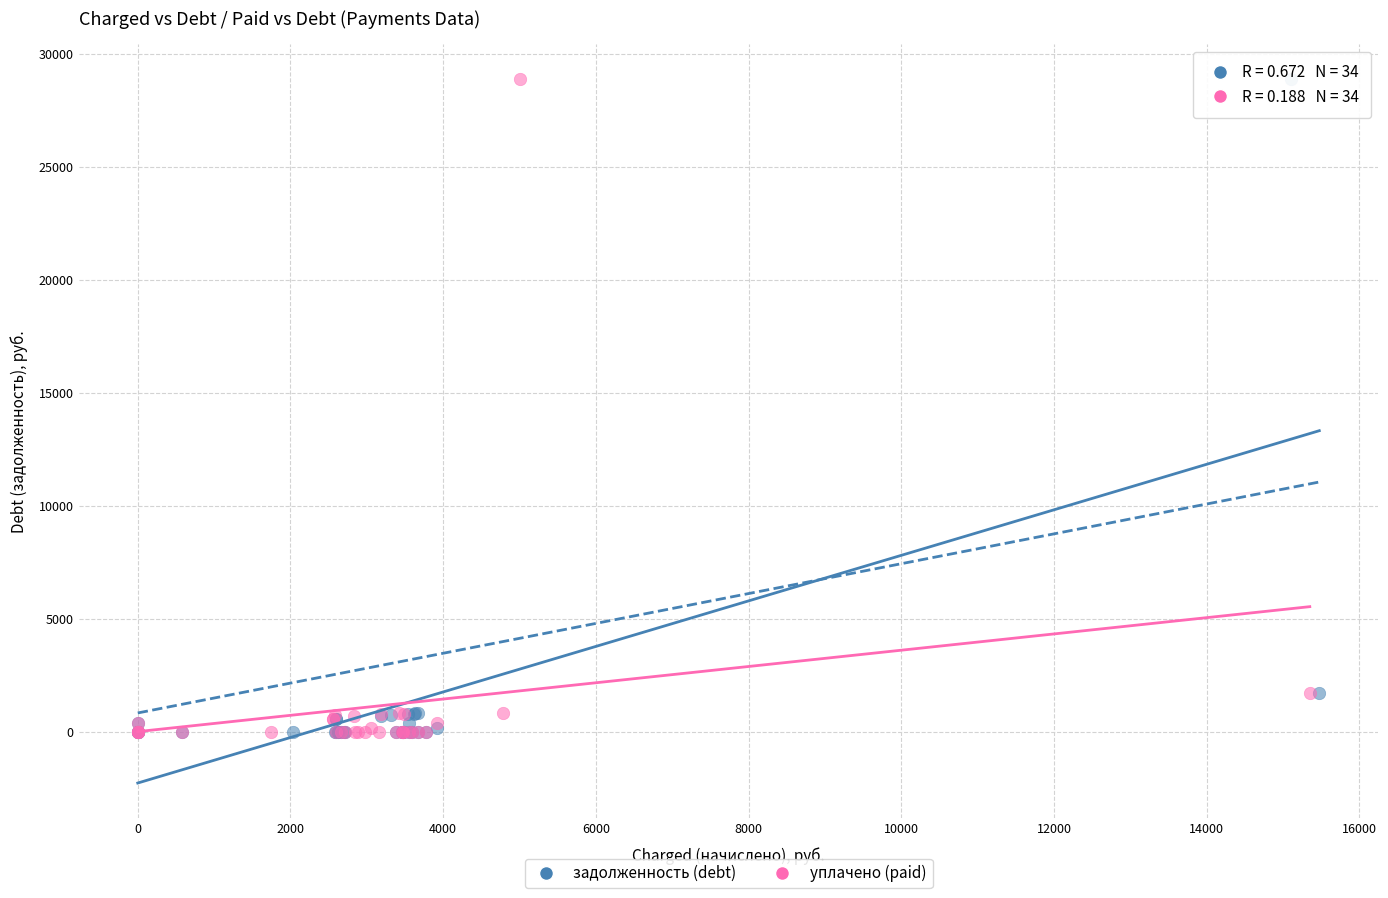

What are all the series names shown in the legend?

задолженность (debt), уплачено (paid)